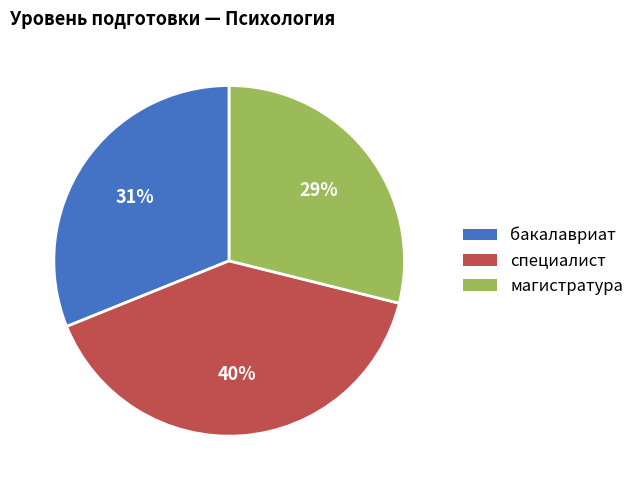

To the nearest percent, what portion does бакалавриат represent?

31%